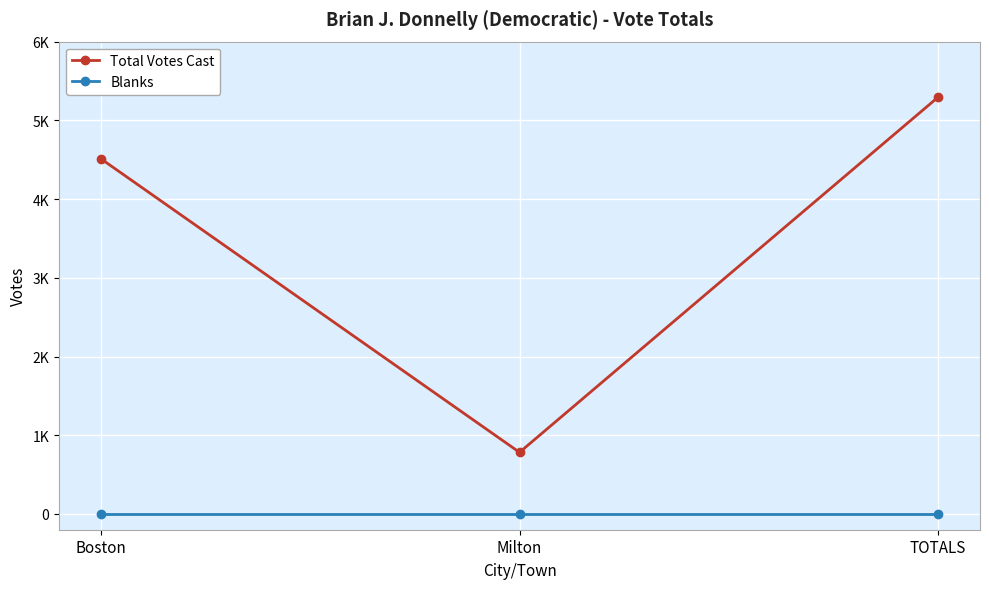

What are all the series names shown in the legend?

Total Votes Cast, Blanks